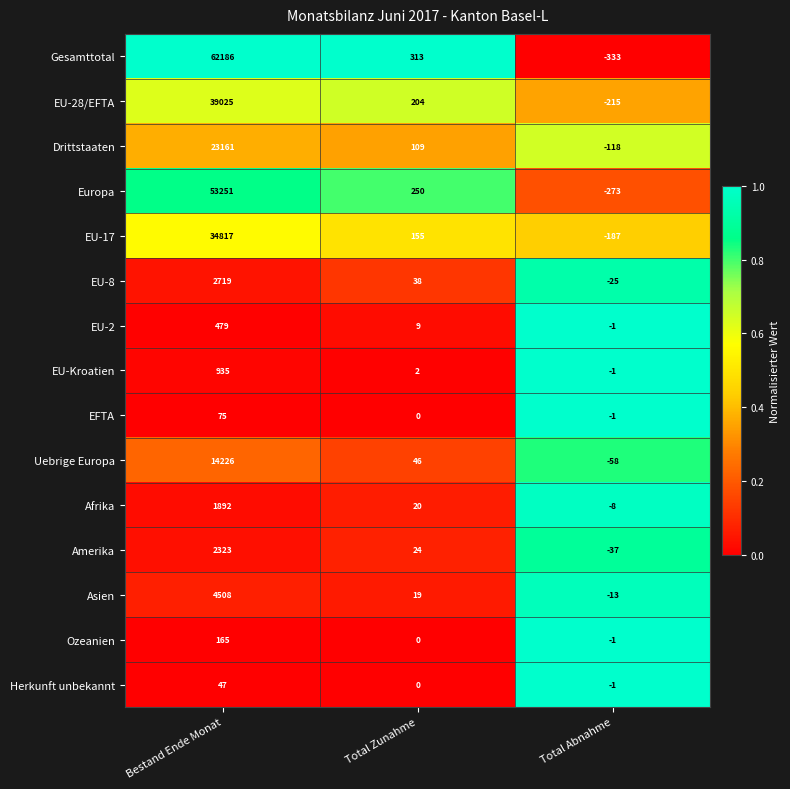

What is the total value across all series at Total Zunahme?

1189